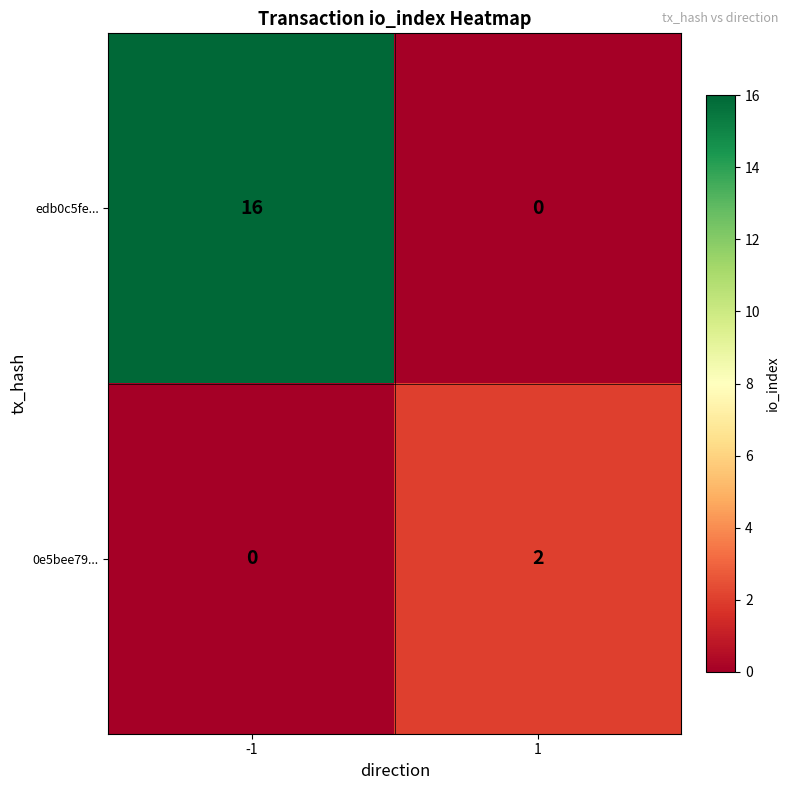

The edb0c5fe... series shows 9 at 1. True or false?

False